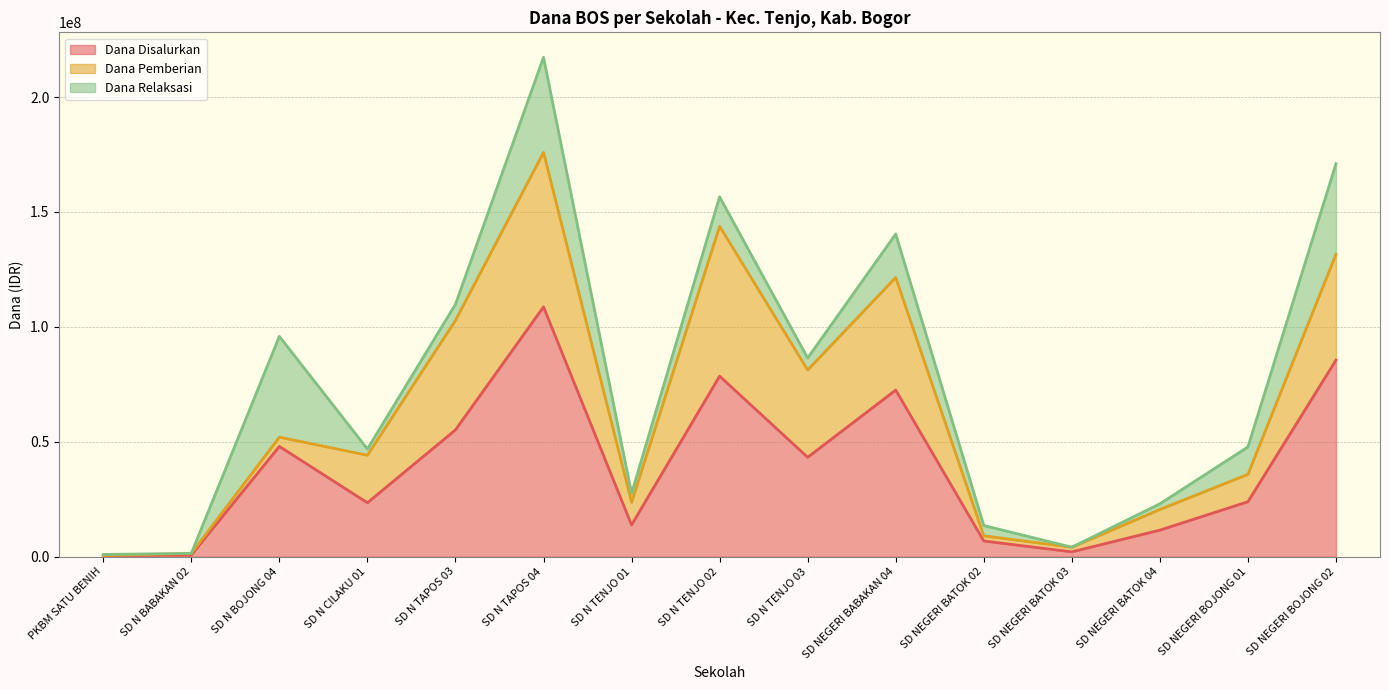

Where does the Dana Pemberian series first go above 11925000?

SD N CILAKU 01